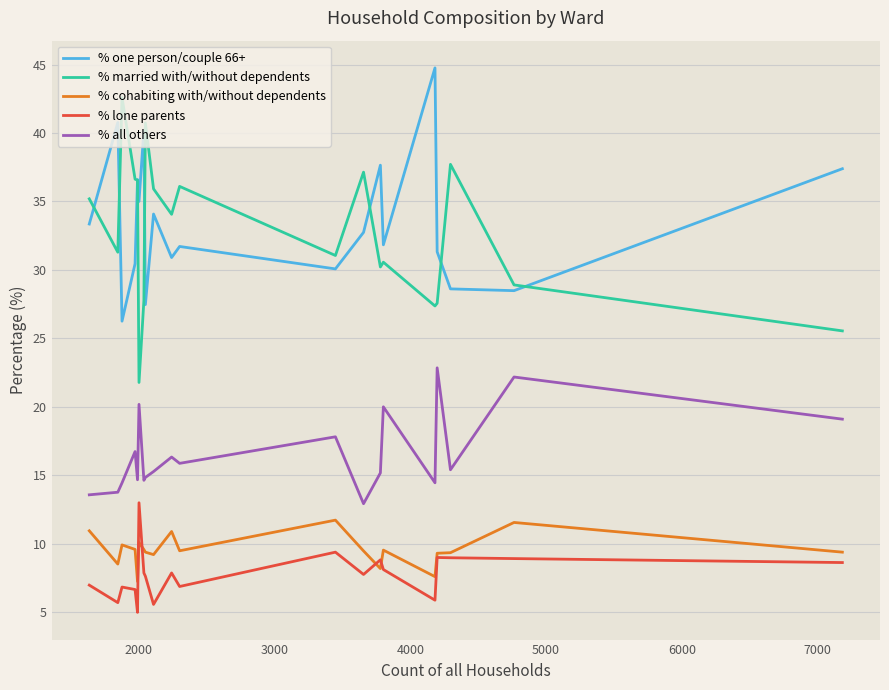

True or false: % one person/couple 66+ and % married with/without dependents intersect in this chart.

True